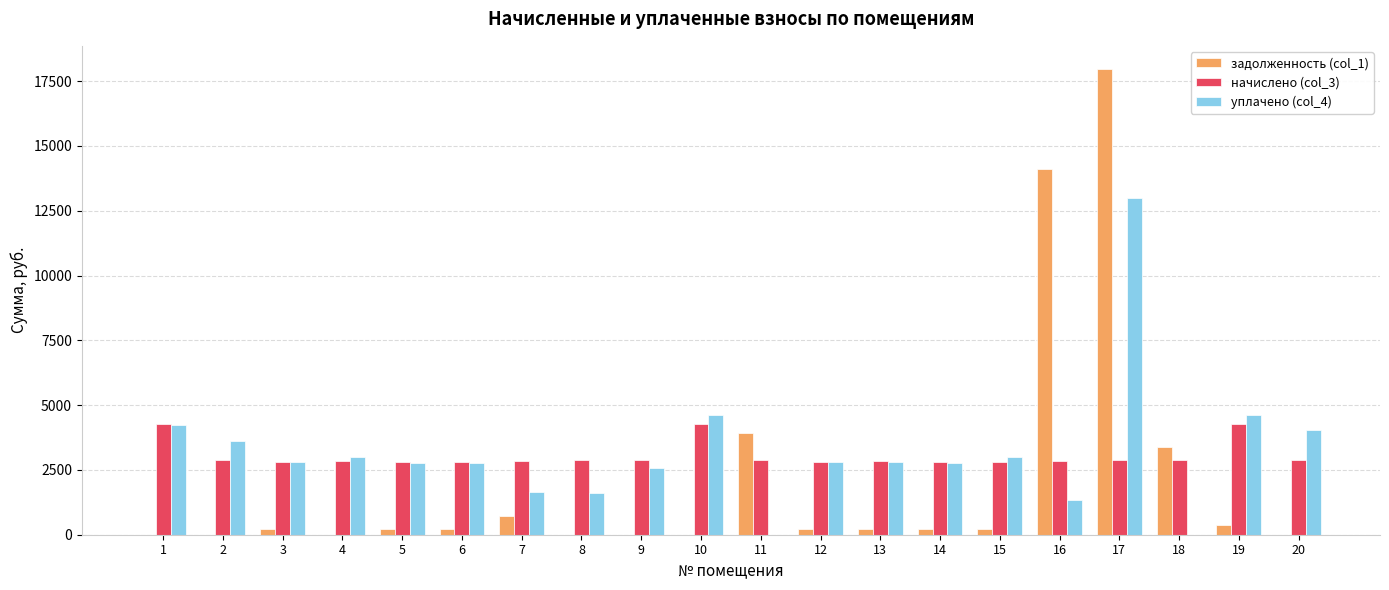

What is the total value across all series at 2?

6500.2